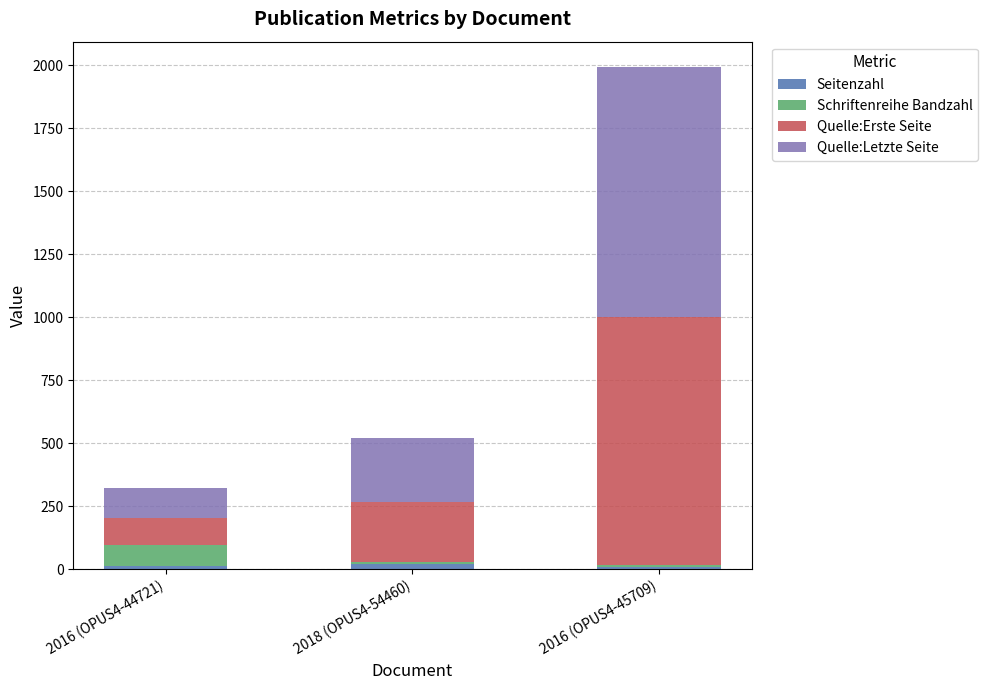

At which category is the sum across all series the highest?

2016 (OPUS4-45709)